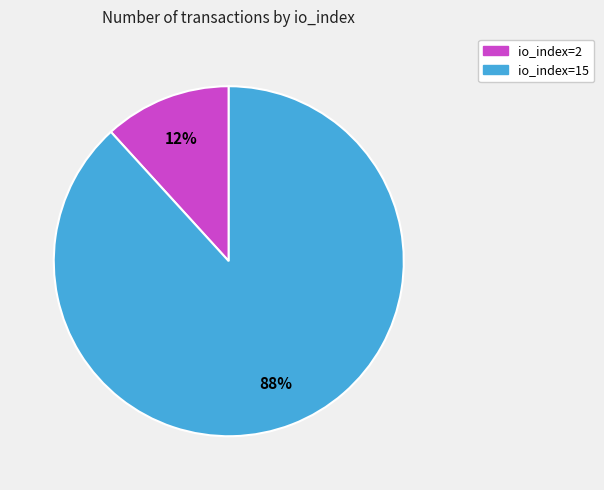

Do io_index=15 and io_index=2 together represent more than half of the pie?

Yes